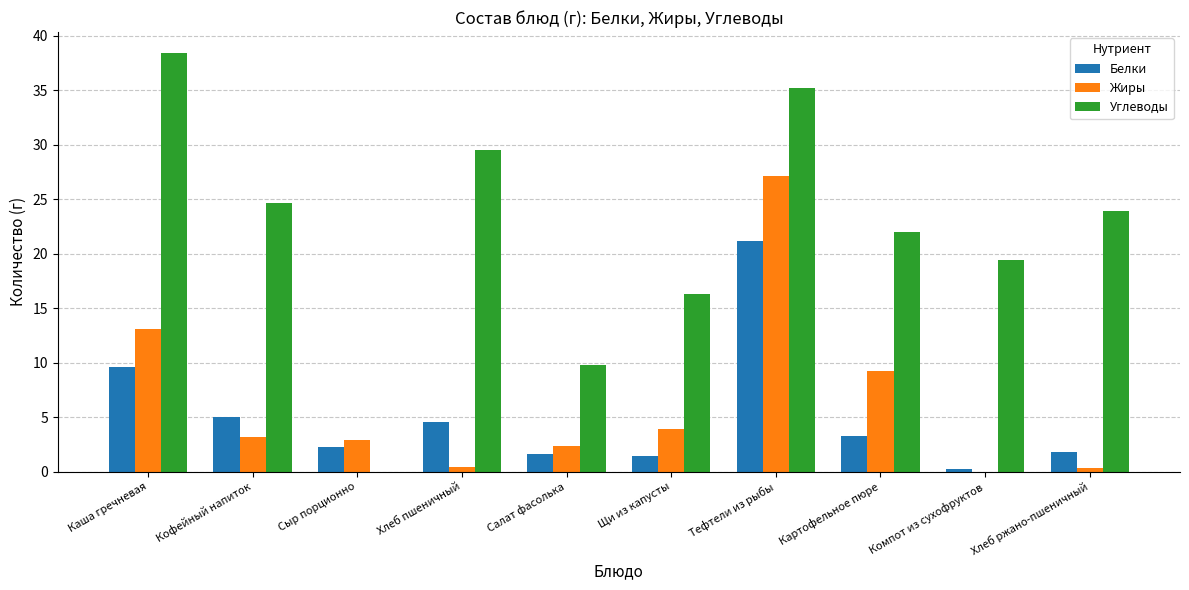

What is the maximum value for Углеводы?

38.4